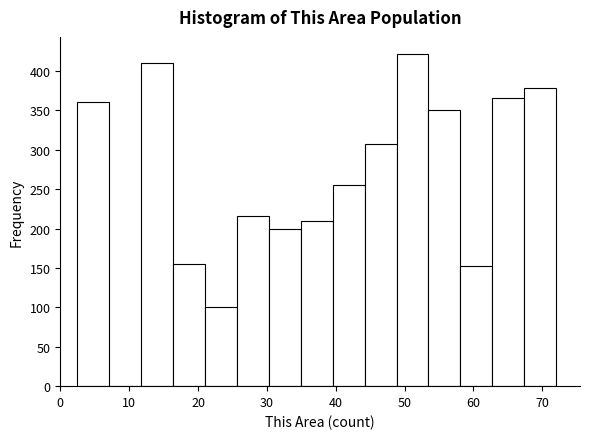

Reading left to right, transcribe this chart: for each bar, give the range it covers on the x-axis and its height. Neither the bar edges nor the heights are printed on the chart, so give them approximately, as read against the axes.

3 to 7: 360
7 to 12: 0
12 to 16: 410
16 to 21: 155
21 to 26: 100
26 to 30: 215
30 to 35: 200
35 to 40: 210
40 to 44: 255
44 to 49: 305
49 to 53: 420
53 to 58: 350
58 to 63: 155
63 to 67: 365
67 to 72: 380